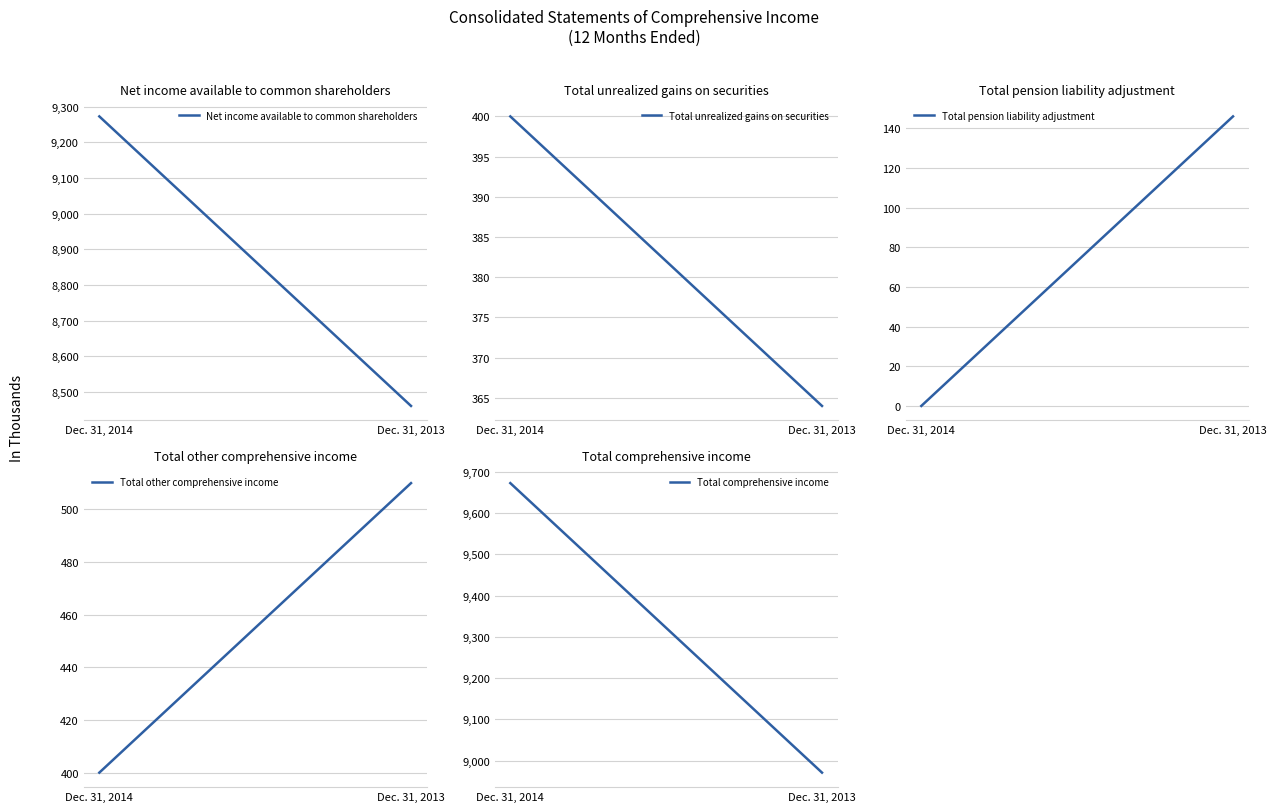

Is this an area chart (filled region under the line)?

No